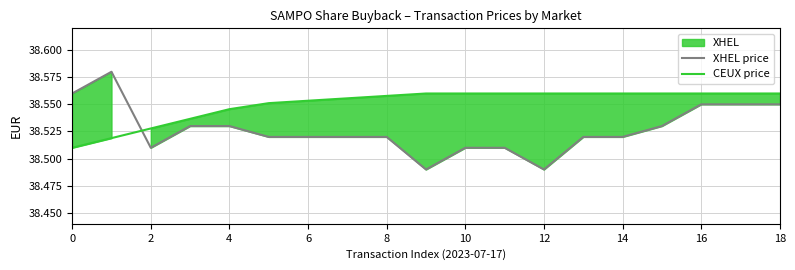

How many times do CEUX price and XHEL price cross each other?

1